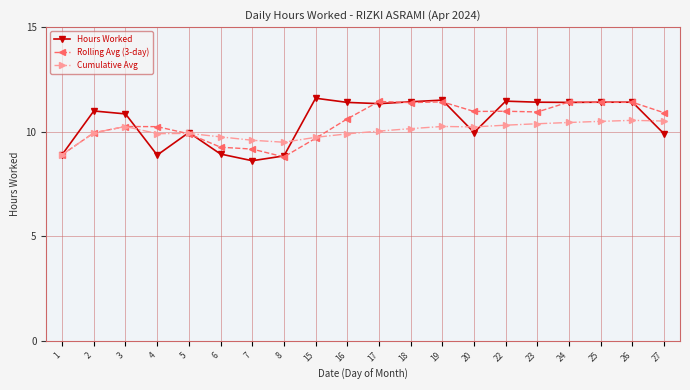

The Cumulative Avg series shows 17.0 at 23. True or false?

False